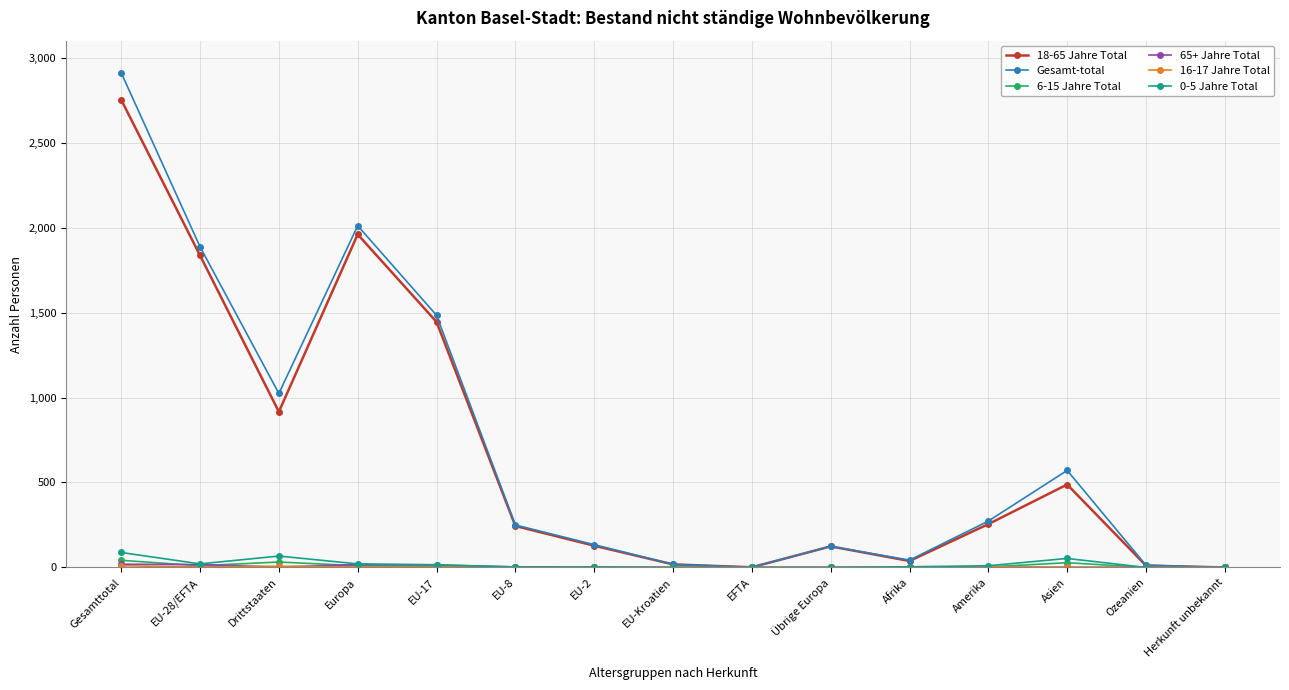

Which series has the widest spread of values?

Gesamt-total